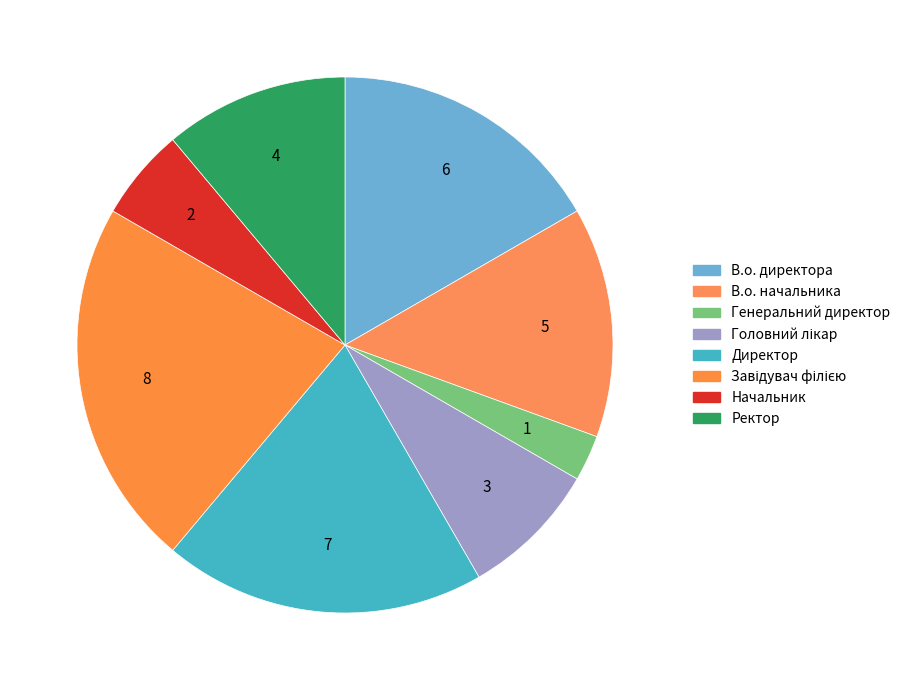

How many slices are in this pie chart?

8